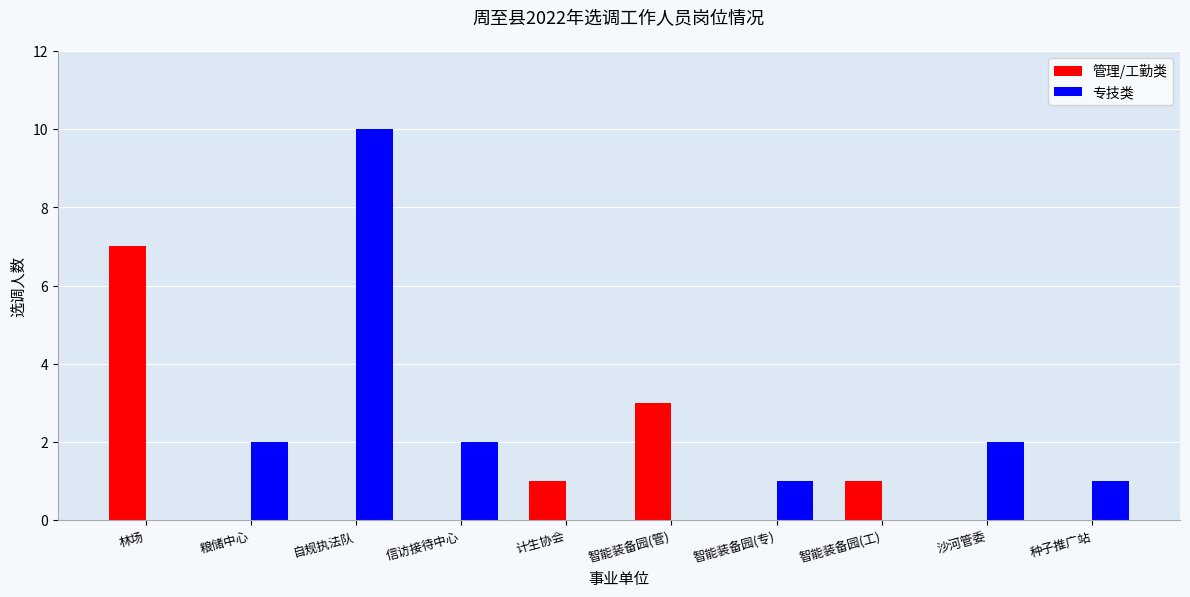

Which series changed the most between 沙河管委 and 种子推广站?

专技类